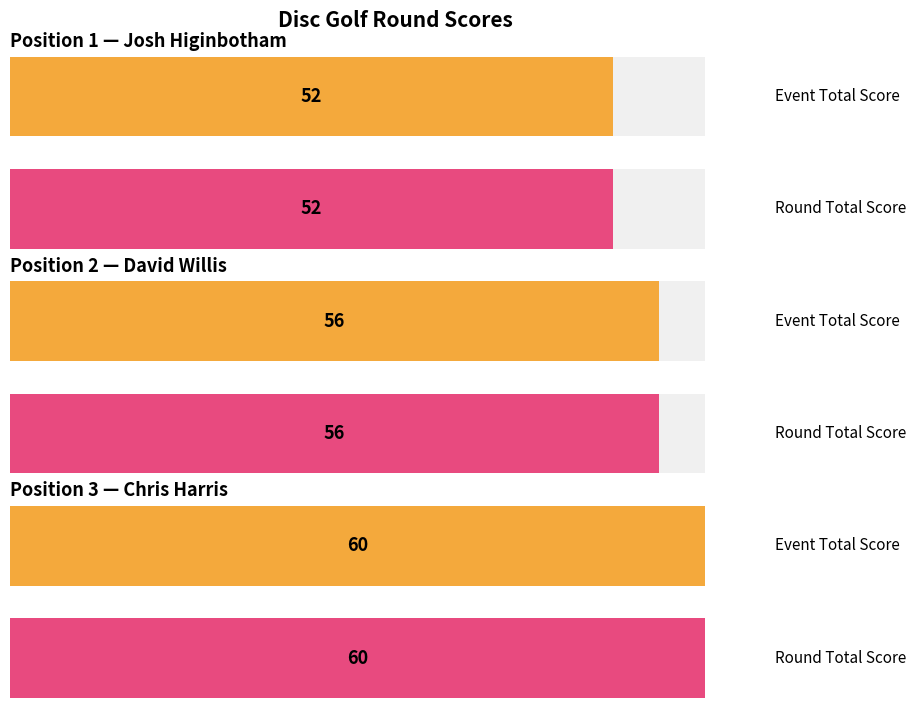

How many values in the event_total_score series exceed 56?

1